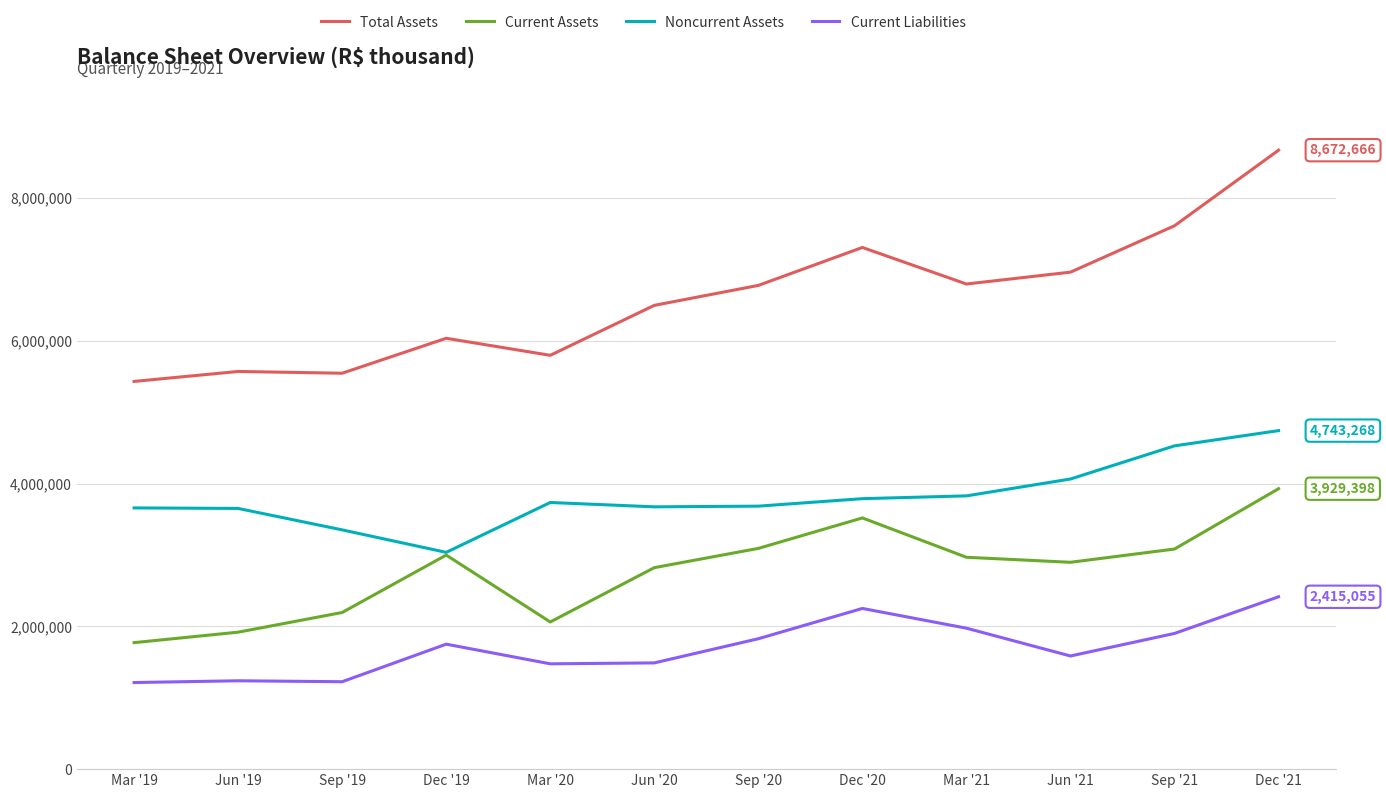

True or false: Noncurrent Assets and Total Assets cross at least once.

False